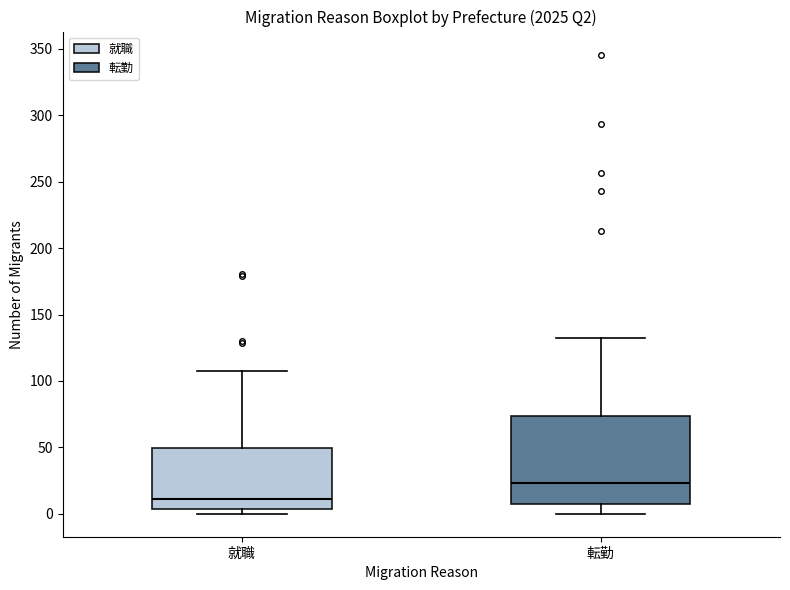

Reading left to right, transcribe this box plot: for each box, give where its median line is, the range the box spans, and where its two whiskers end, as read against the y-axis. The values are not printed on the chart, so give them approximately, as read against the axis.

就職: median 10, box 5 to 50, whiskers 0 to 105
転勤: median 25, box 5 to 75, whiskers 0 to 130